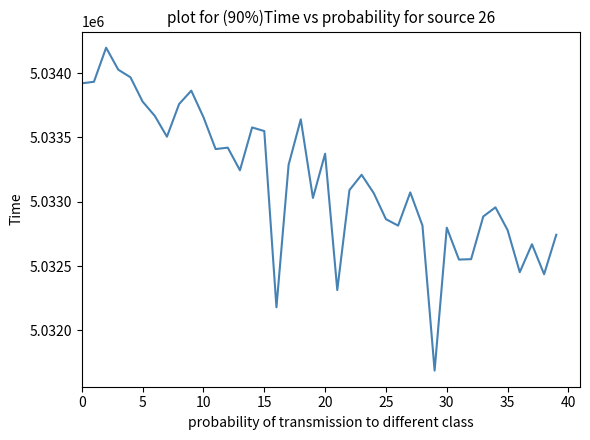

What is the difference between the maximum and minimum values?

2510